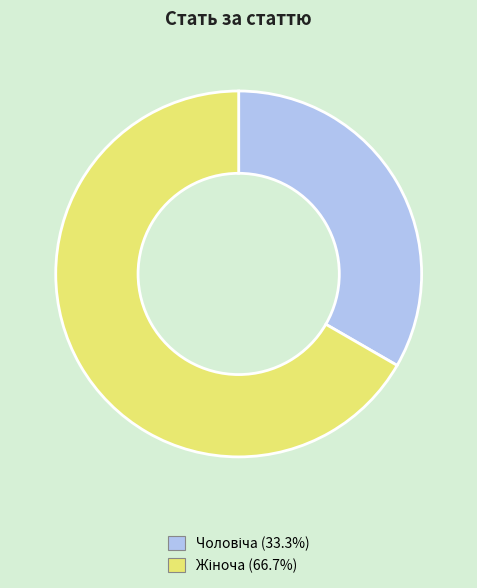

Count the number of slices in the pie.

2